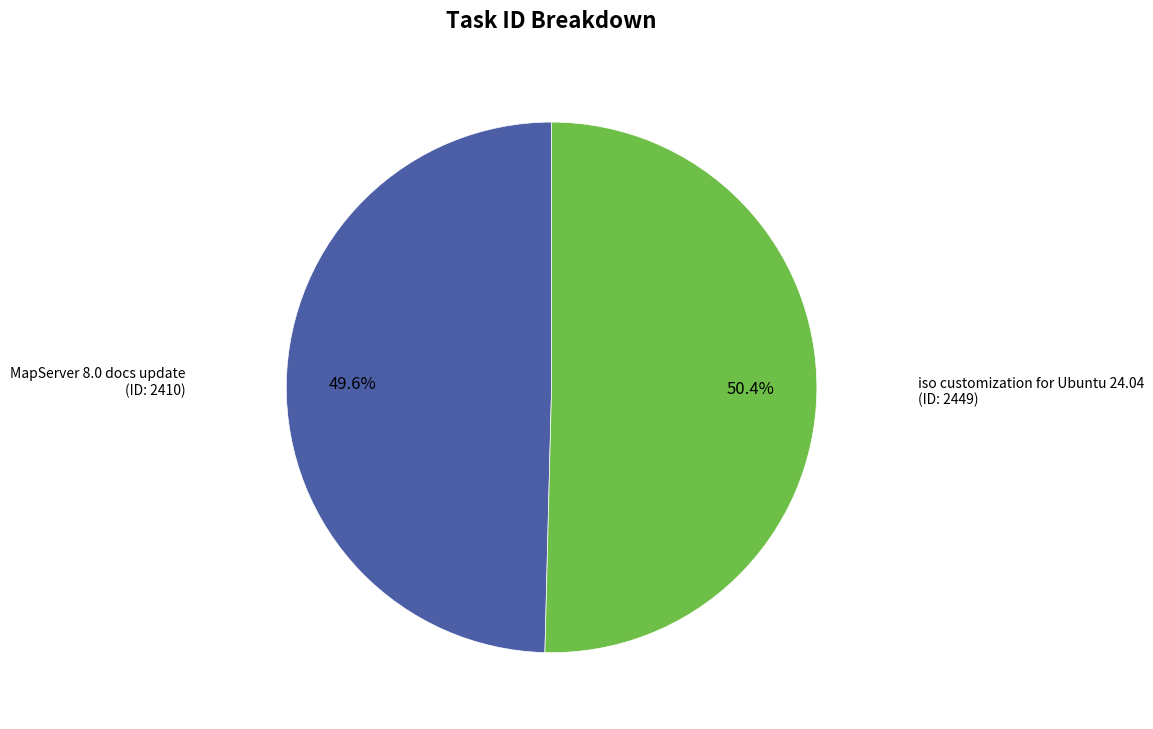

Count the number of slices in the pie.

2